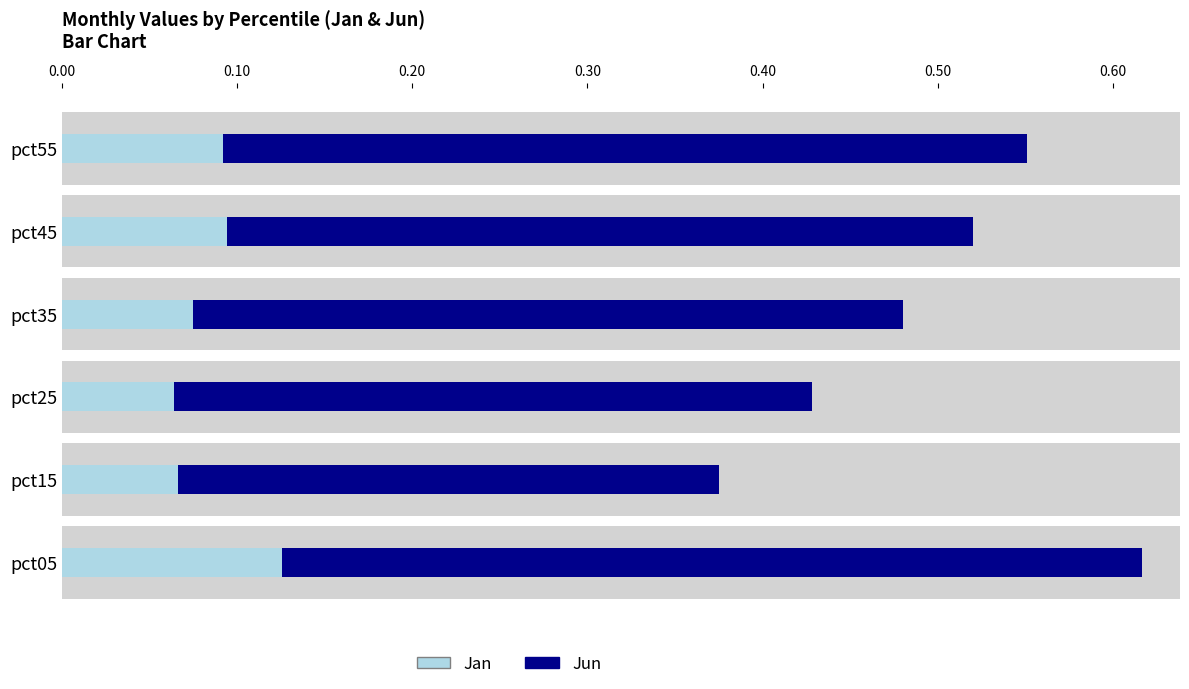

Which series has the largest total across all categories?

Jun